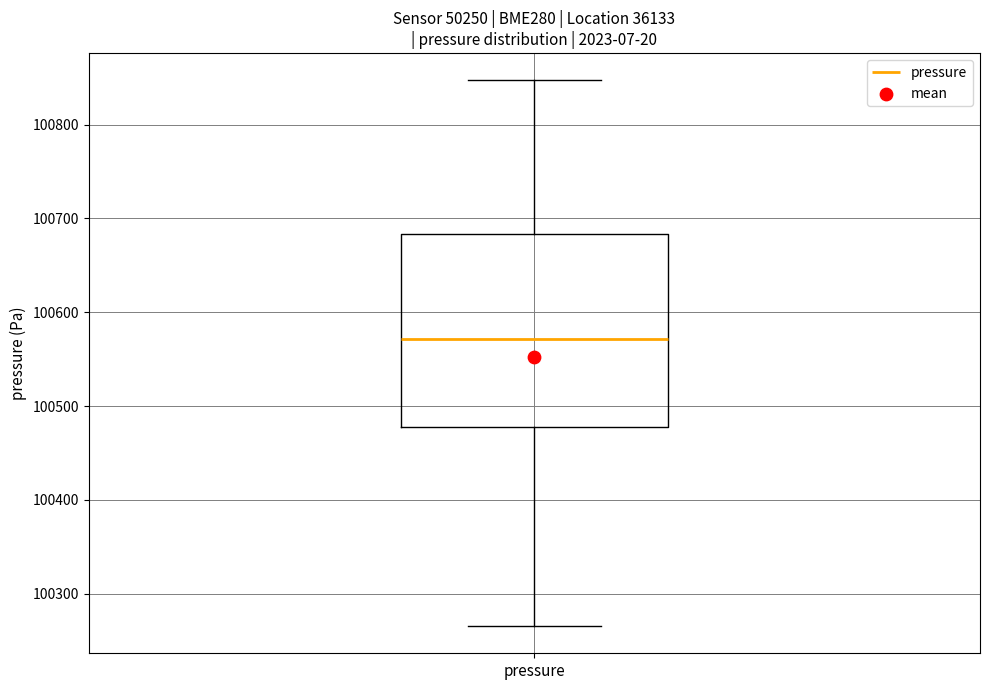

Read this box plot against the y-axis: the position of the median line, the range covered by the box, and the ends of both whiskers. The values are not printed on the chart, so give them approximately, as read against the axis.

median 100570, box 100480 to 100680, whiskers 100270 to 100850